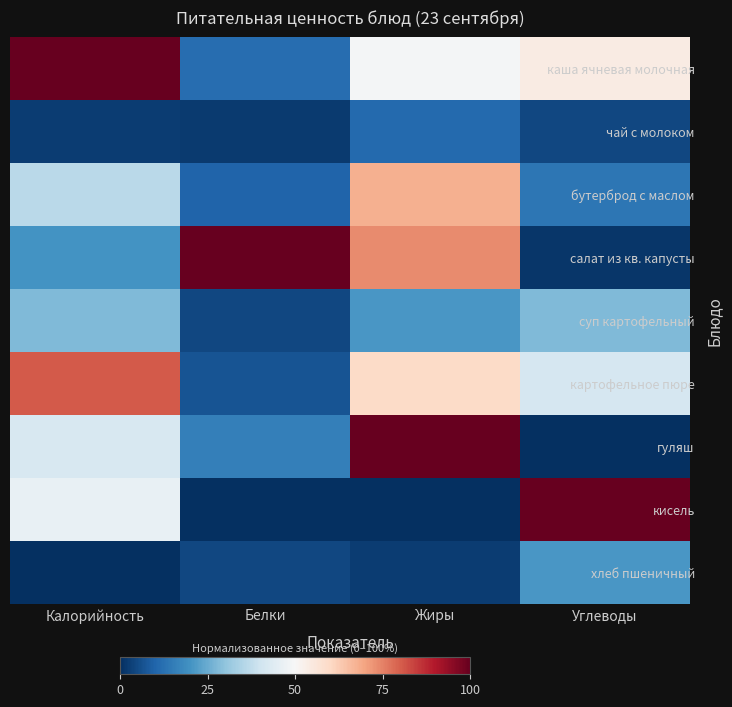

What is the spread (max minus min) of values at Калорийность?

1.0